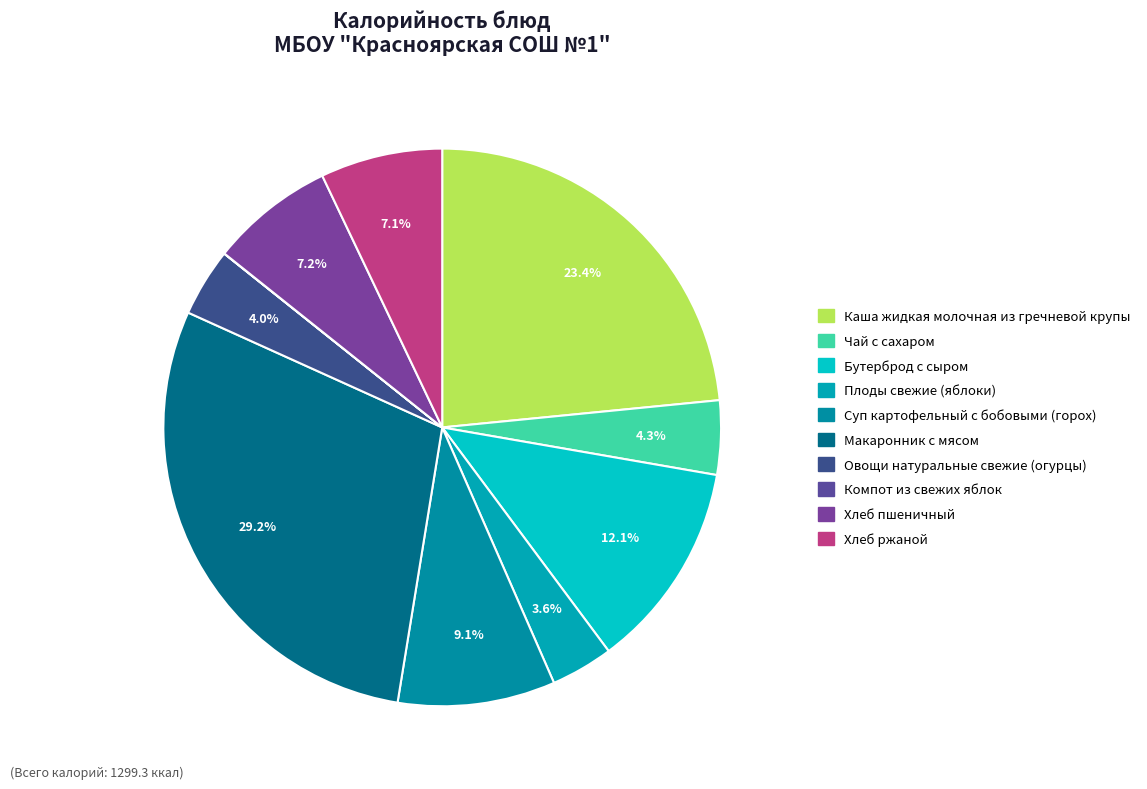

To the nearest percent, what is the average slice percentage?

10%